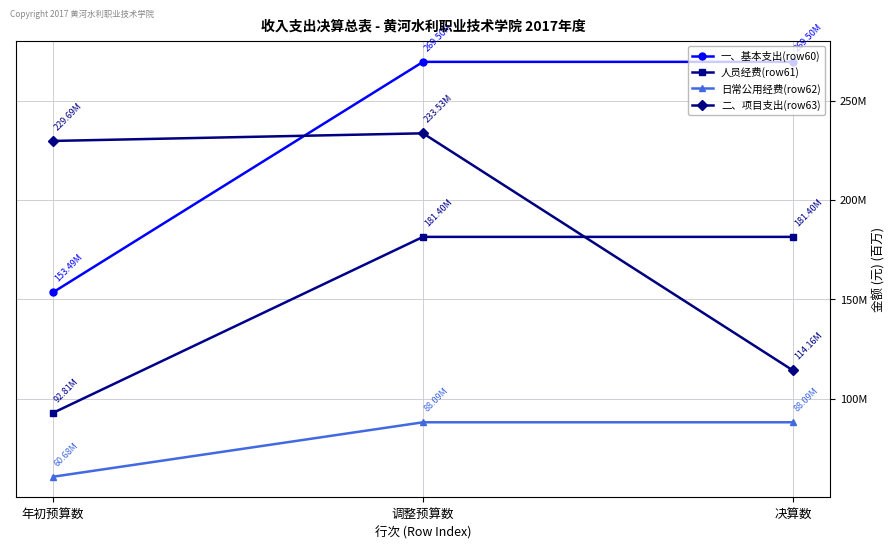

True or false: 人员经费(row61) has a value of 92815000.0 at 年初预算数.

True